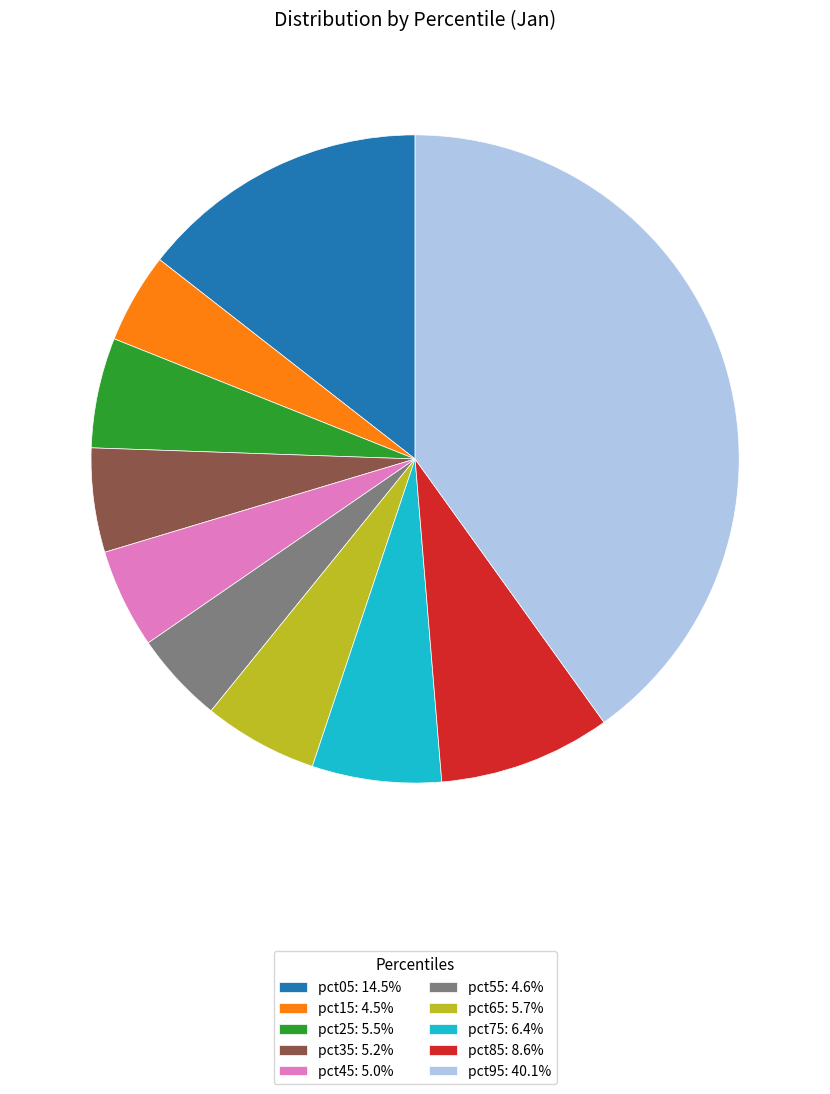

Does pct25 account for over 50% of the chart?

No